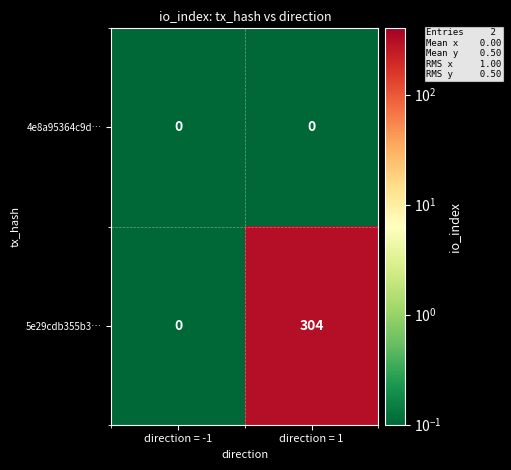

What is the sum of the 5e29cdb355b3… values at direction = -1 and direction = 1?

304